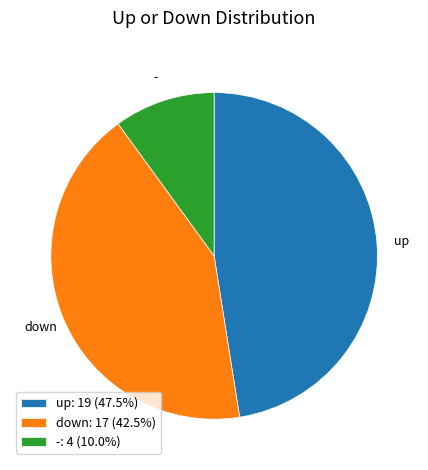

Is it true that down is 31% of the pie?

False